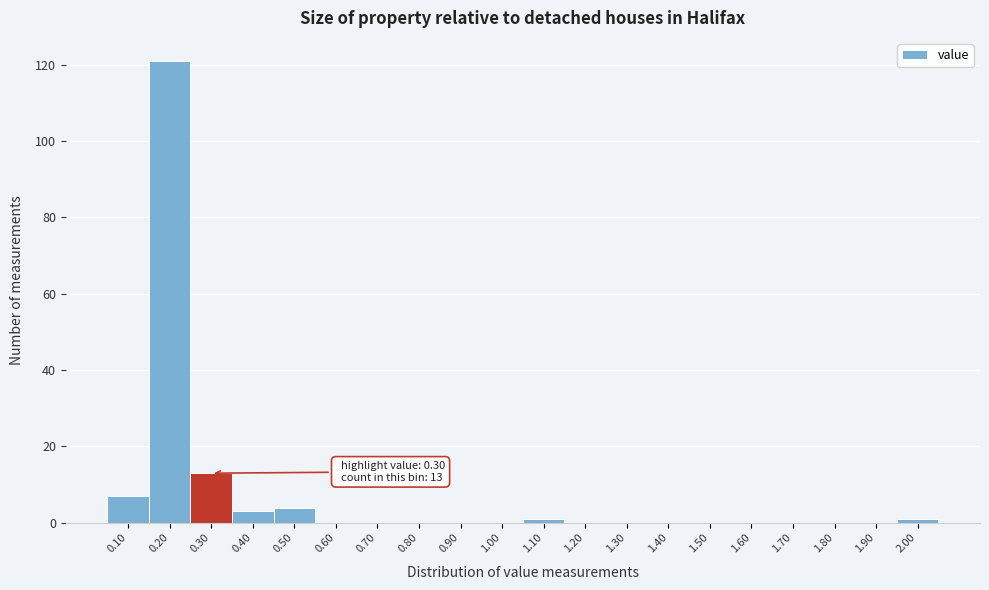

Which range on the x-axis has the tallest bar?

0.15 to 0.25